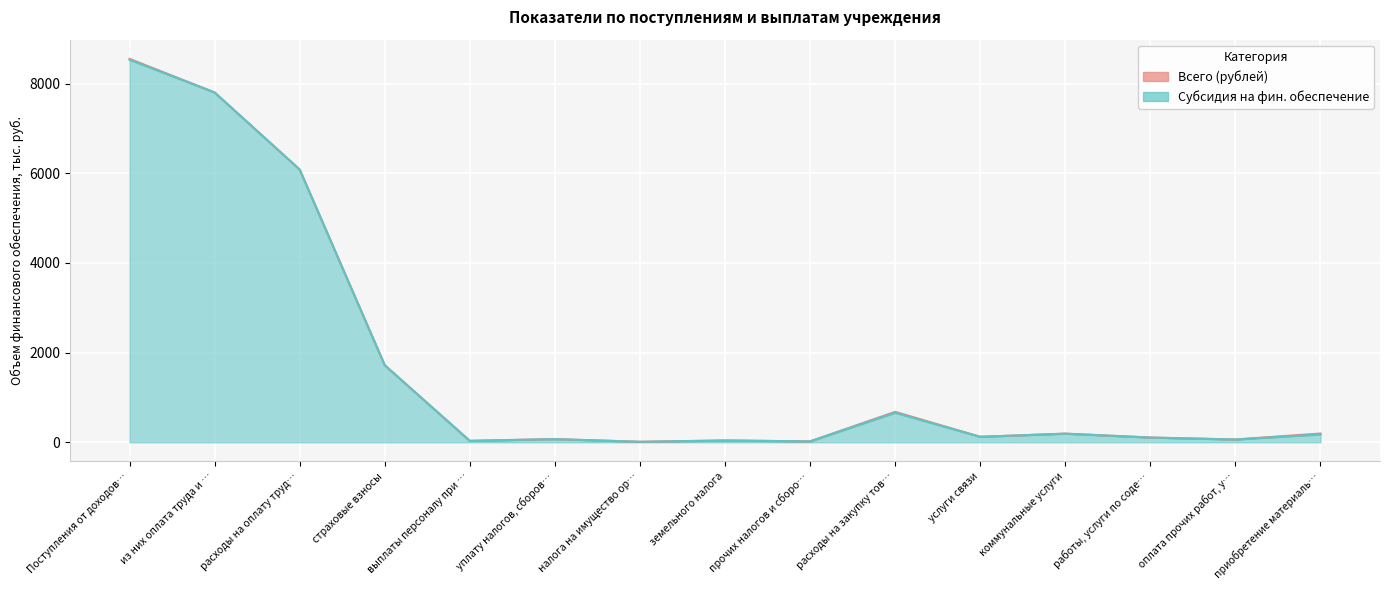

What is the maximum value shown in the chart?

8551.4